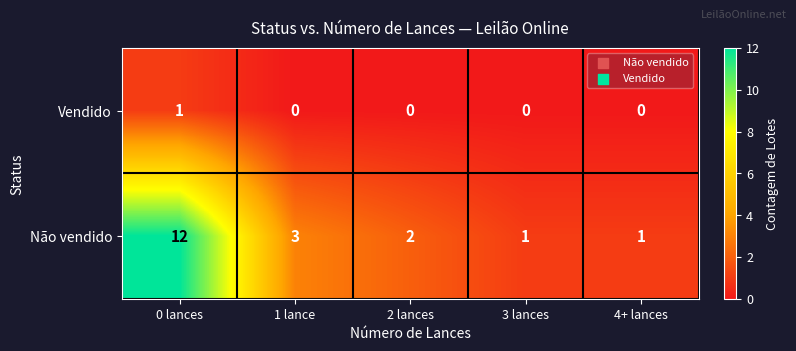

Is the value of Não vendido at 1 lance greater than the value of Vendido at 2 lances?

Yes